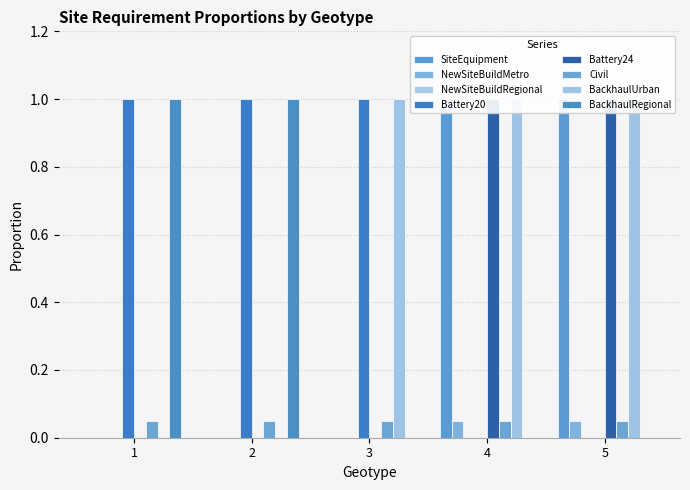

Which series has the largest range (max minus min)?

SiteEquipment